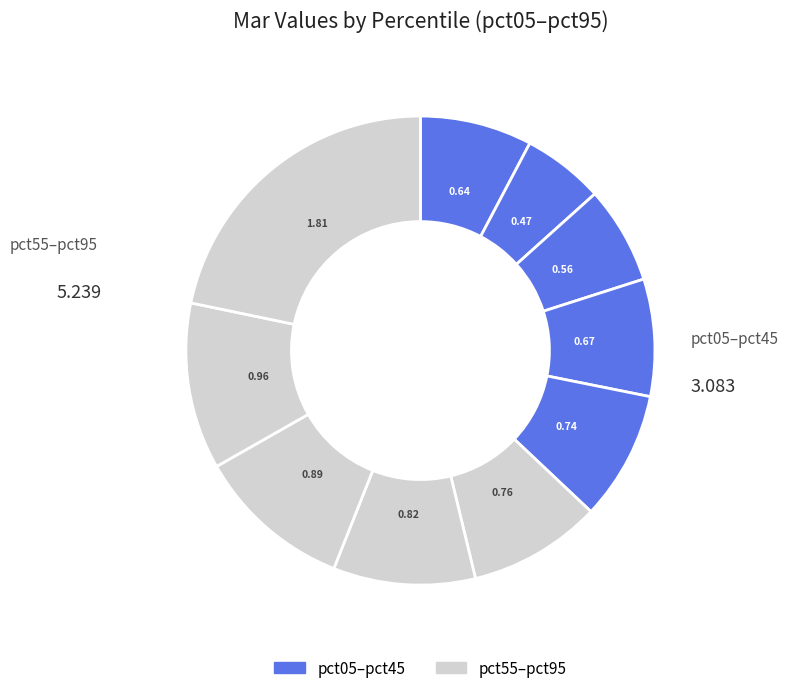

How many slices are in this pie chart?

10